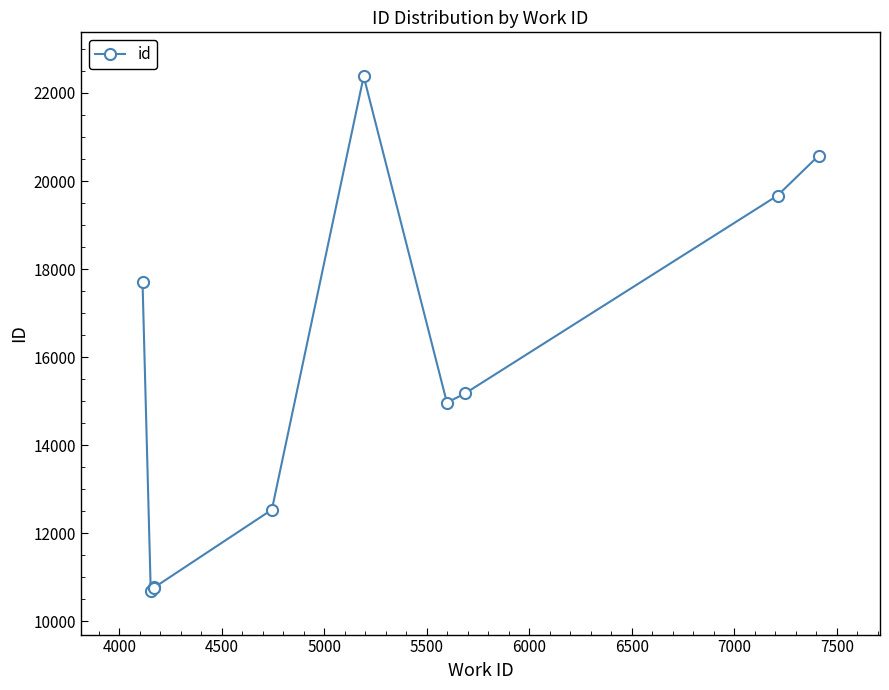

What is the value of the 6th point from the left?

22378